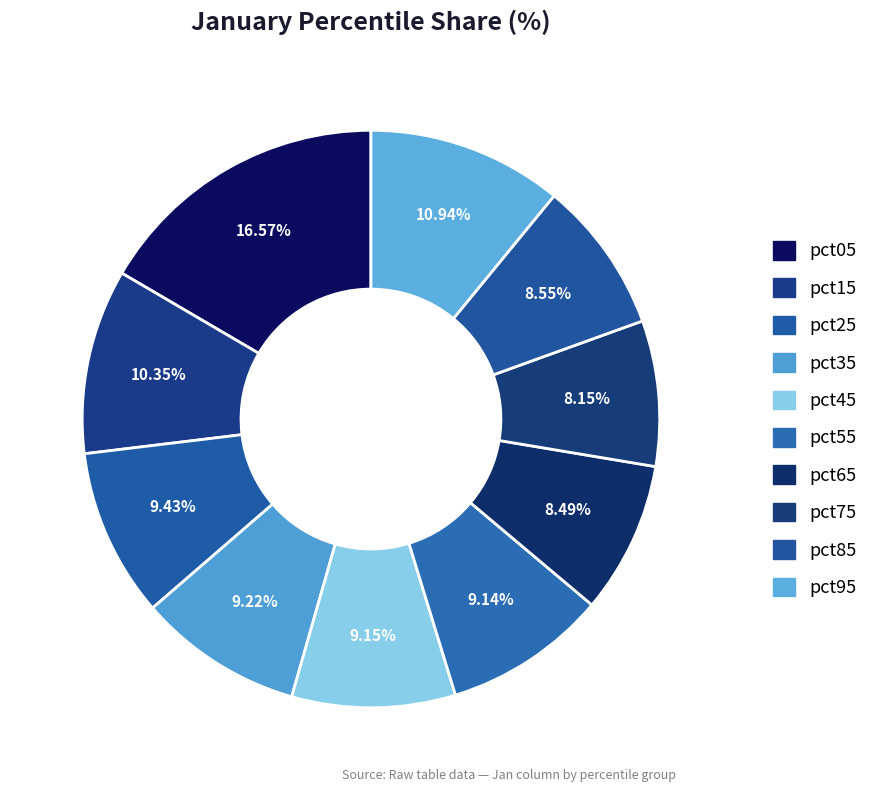

Which has a higher value, pct65 or pct45?

pct45